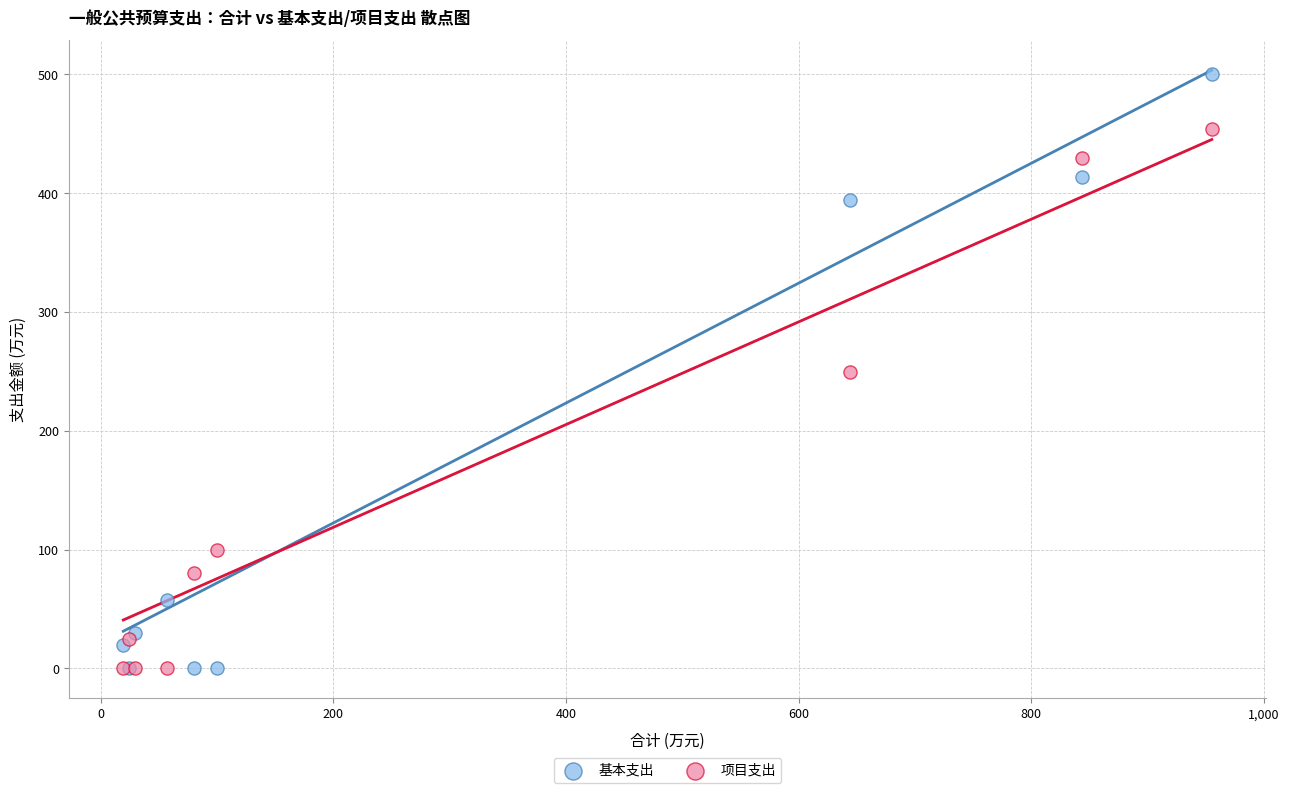

Which series reaches the maximum Y coordinate?

基本支出